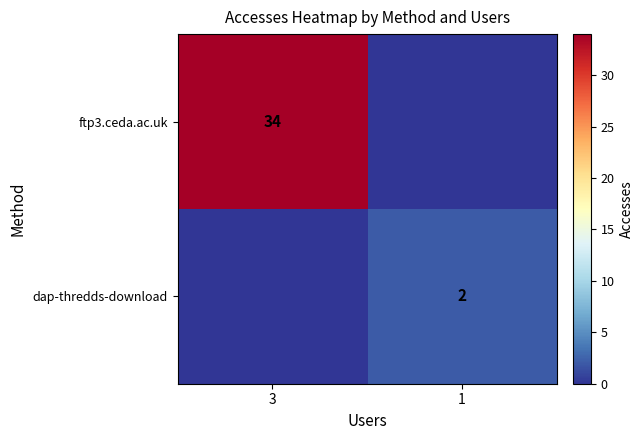

The value of dap-thredds-download at 1 is 2. True or false?

True